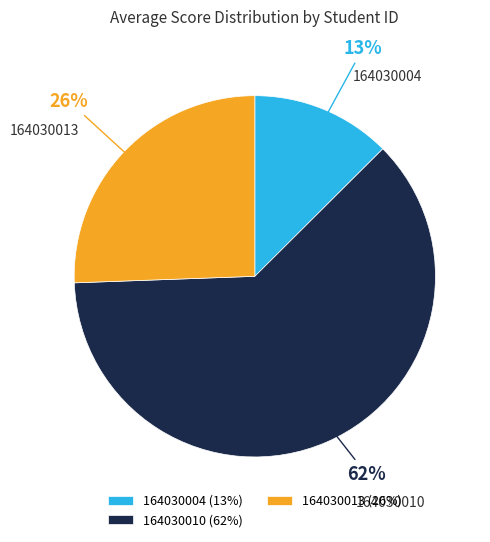

To the nearest percent, what is the average slice percentage?

33%